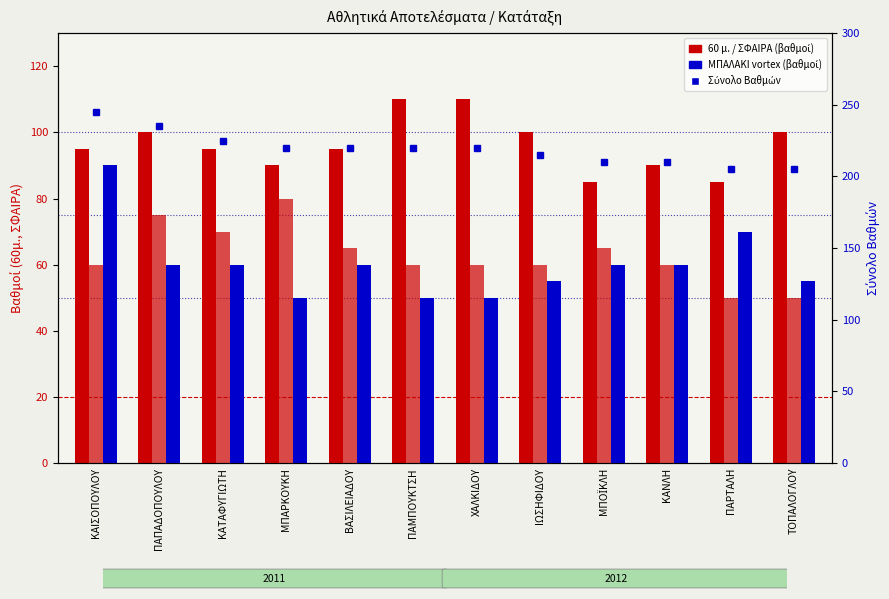

The Σύνολο Βαθμών series shows 220 at ΠΑΜΠΟΥΚΤΣΗ. True or false?

True